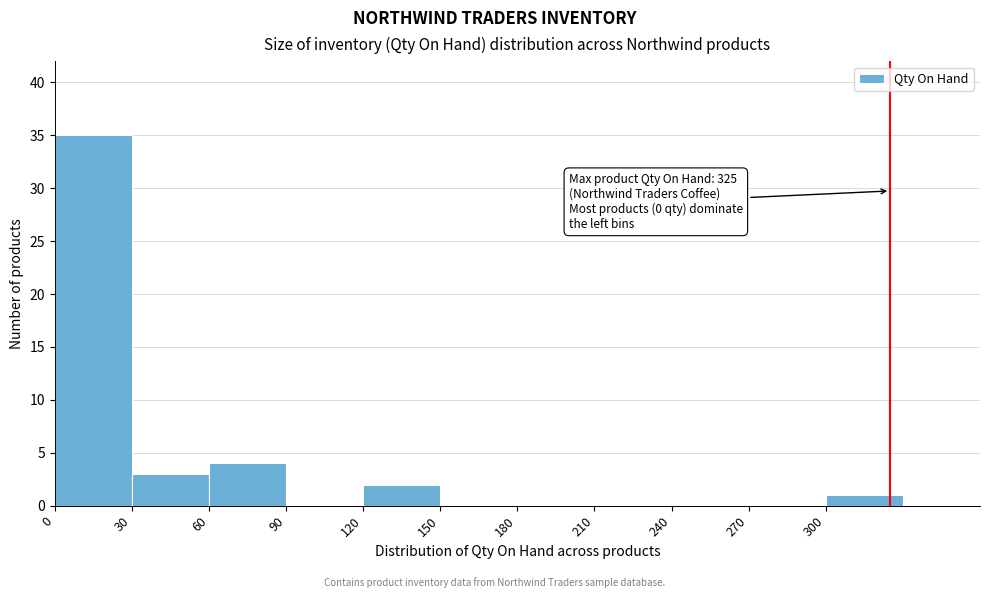

Which range on the x-axis has the tallest bar?

0 to 30